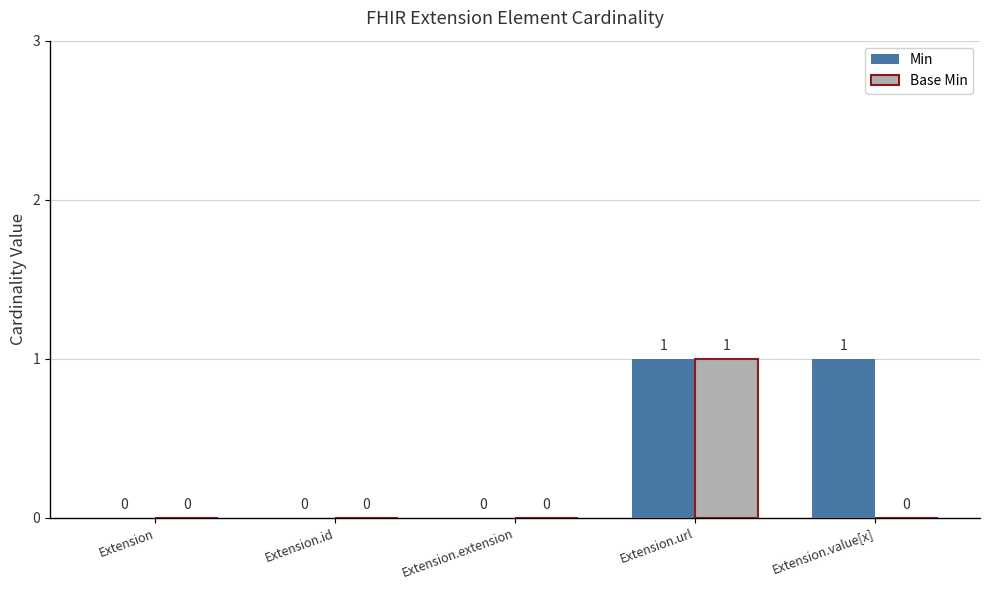

Count the number of categories in the chart.

5